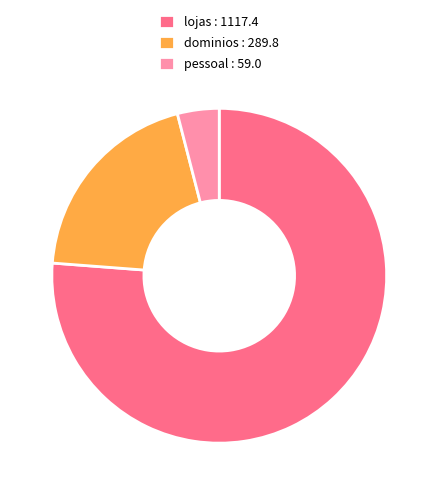

Is the sum of pessoal : 59.0 and dominios : 289.8 greater than half?

No